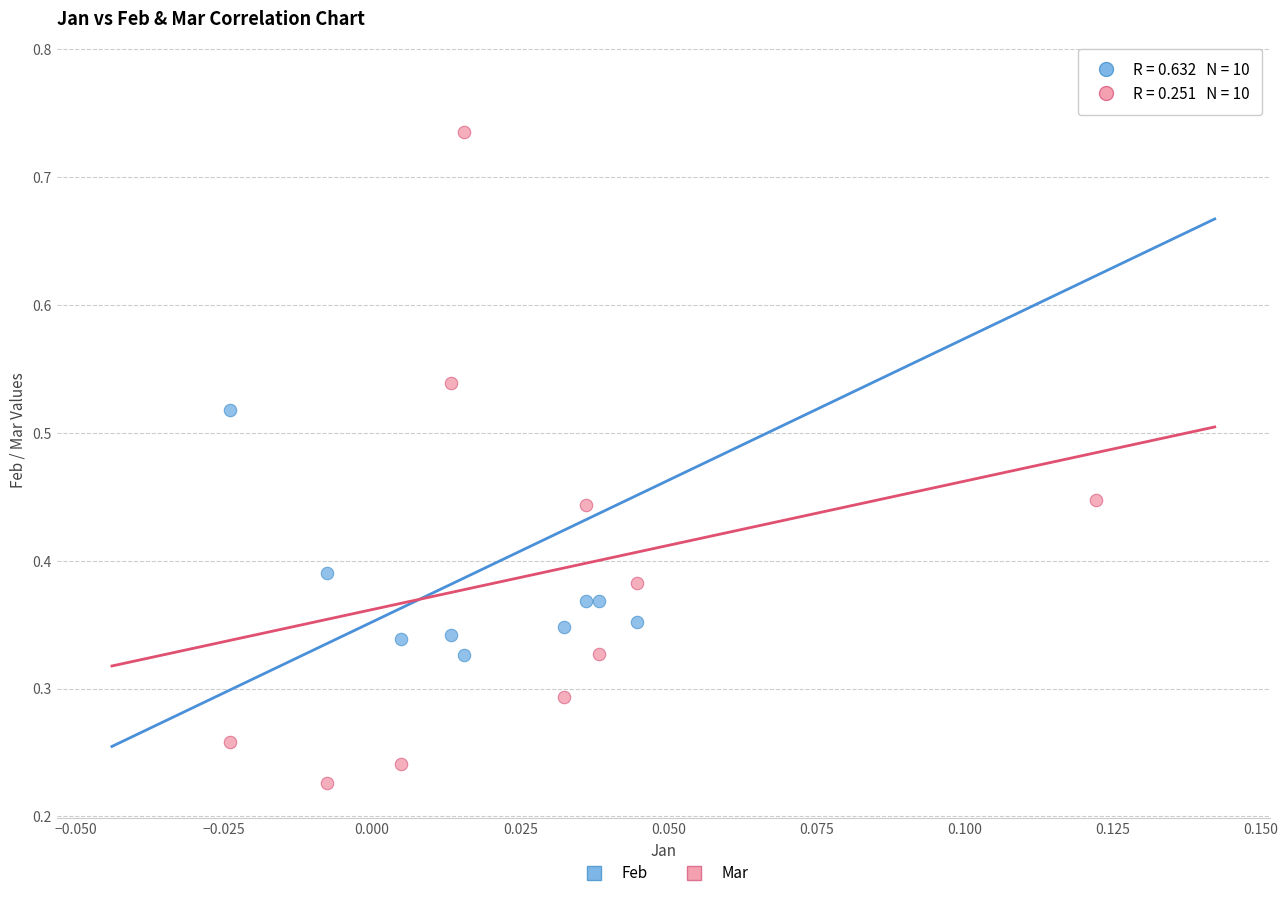

Which series contains the lowest Y value?

Mar